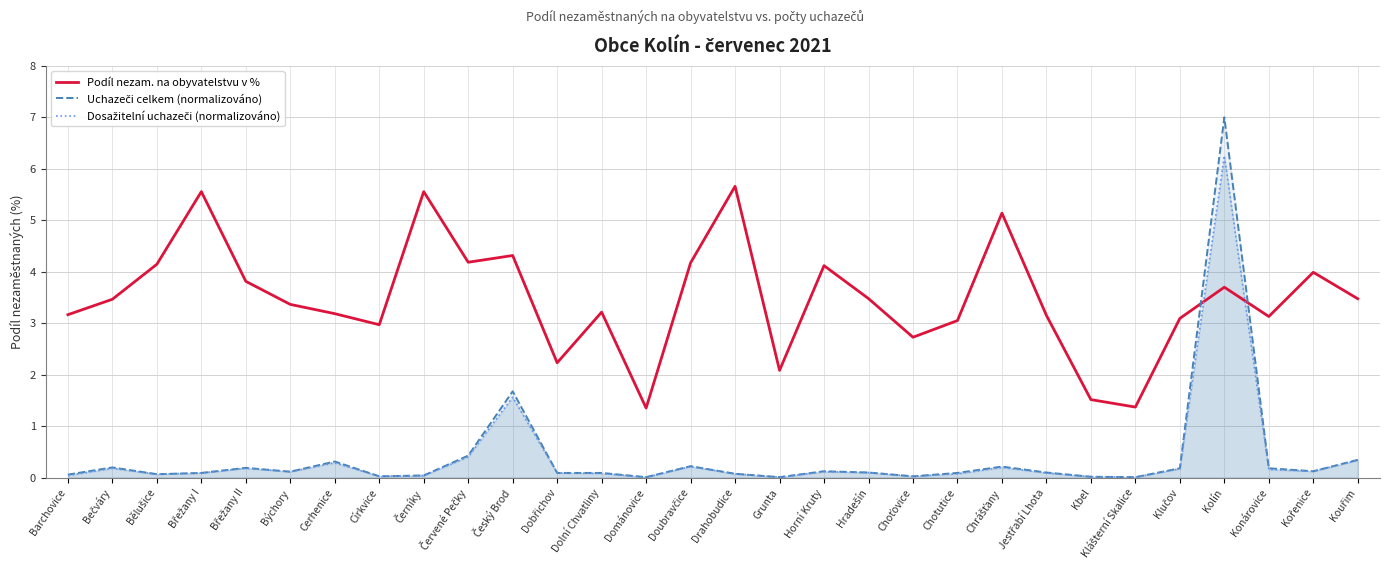

Rank the series at Konárovice from highest to lowest value.

Podíl nezam. na obyvatelstvu v %, Uchazeči celkem (normalizováno), Dosažitelní uchazeči (normalizováno)